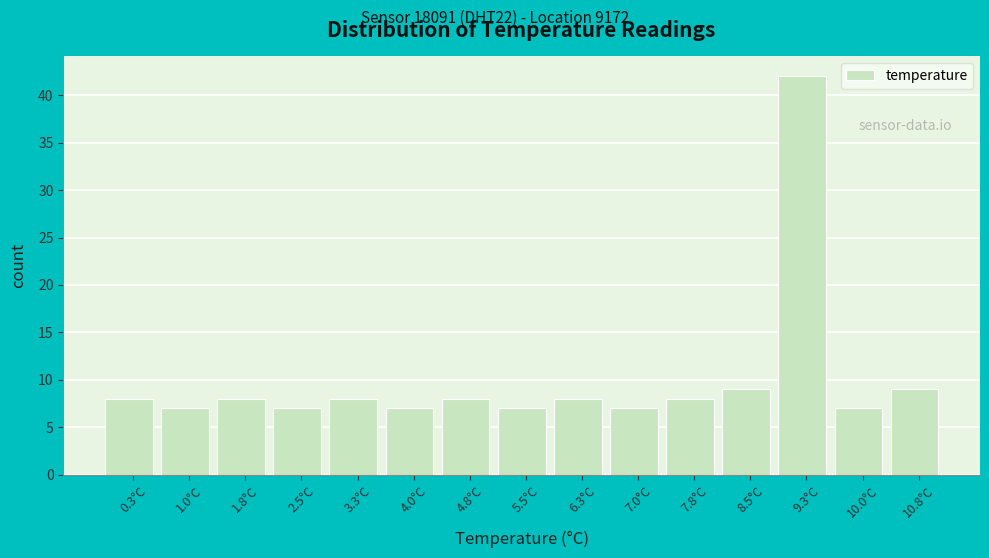

Reading left to right, list all the values displayed in this chart.

0.3°C=8	1.0°C=7	1.8°C=8	2.5°C=7	3.3°C=8	4.0°C=7	4.8°C=8	5.5°C=7	6.3°C=8	7.0°C=7	7.8°C=8	8.5°C=9	9.3°C=42	10.0°C=7	10.8°C=9